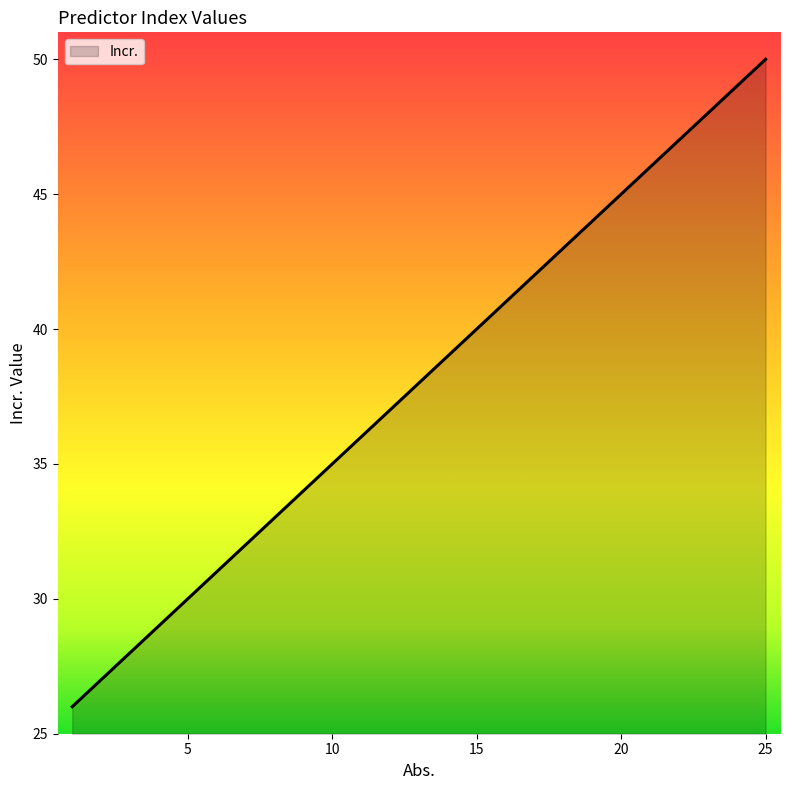

What is the smallest value displayed?

26